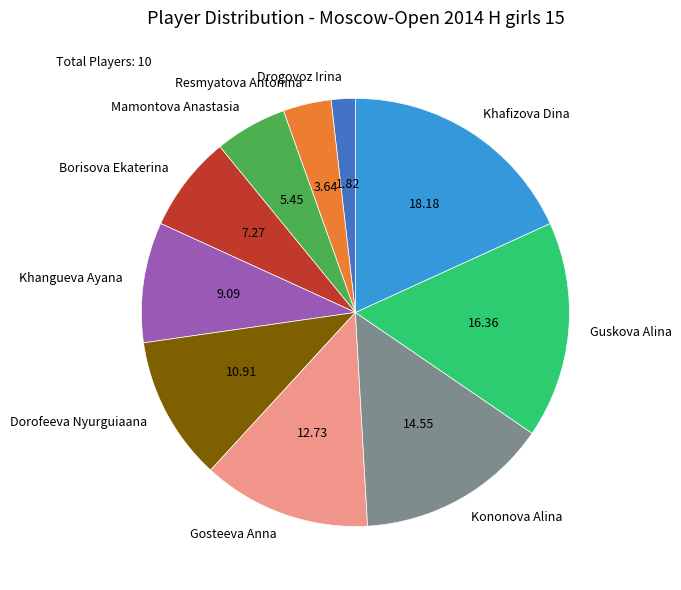

Combined, do Kononova Alina and Khafizova Dina account for over 50%?

No